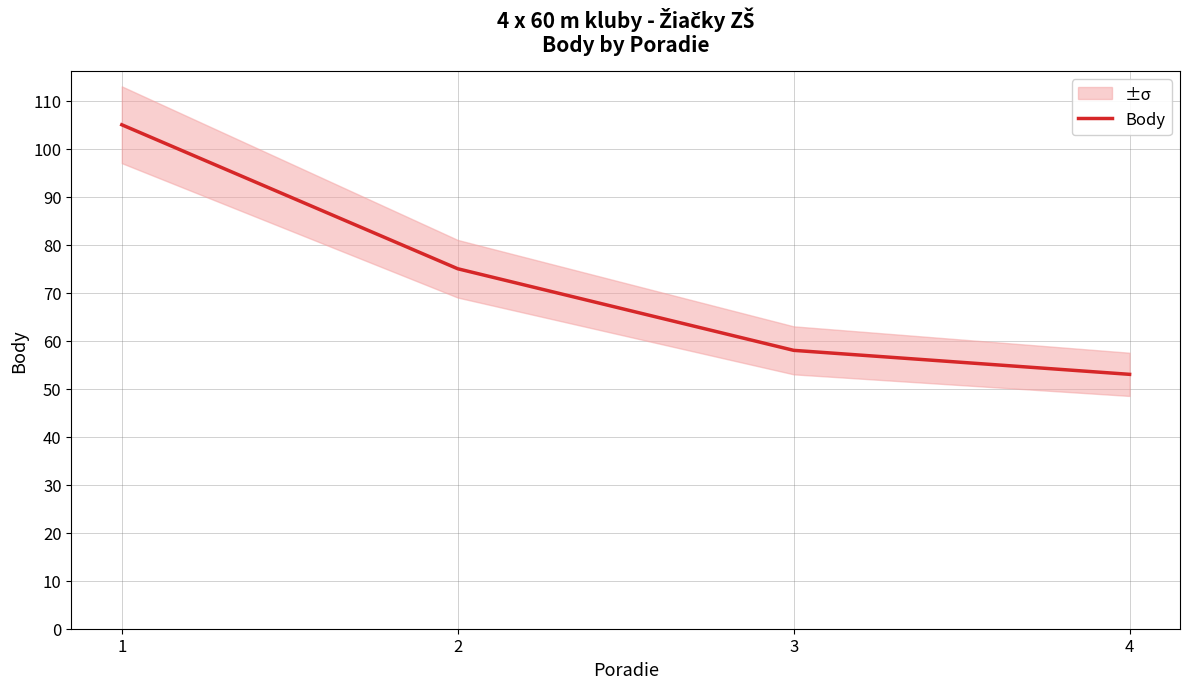

Where is the data nearest to the value 79?

2